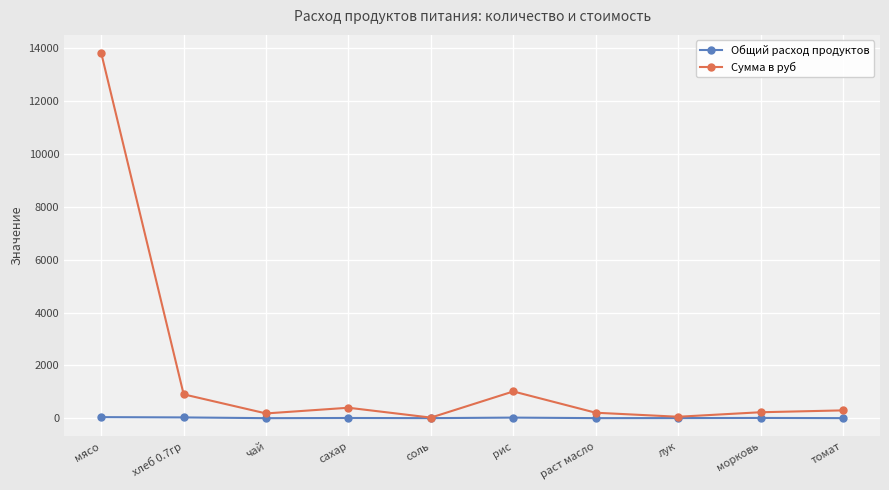

Rank the series by their maximum value, from lowest to highest.

Общий расход продуктов, Сумма в руб